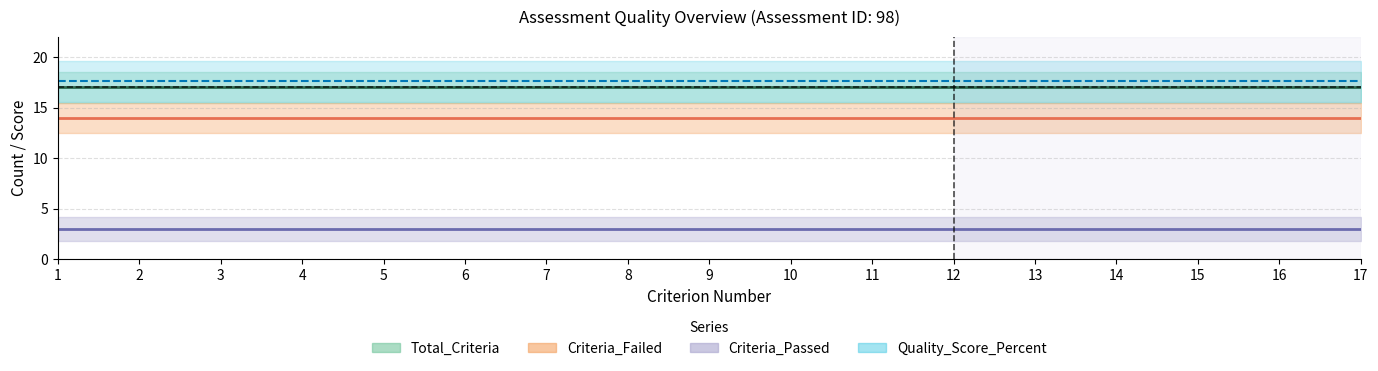

The Criteria_Failed series shows 23.7 at 6. True or false?

False